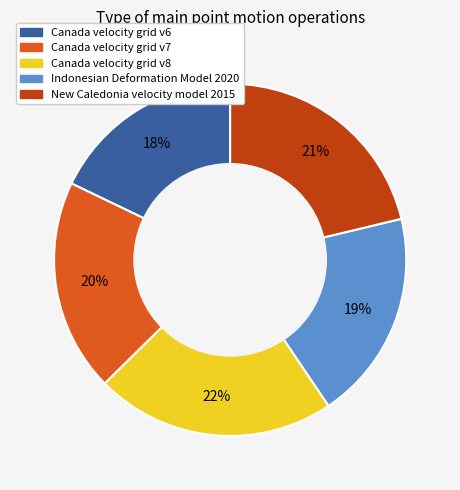

Is it true that Canada velocity grid v7 is 20% of the pie?

True